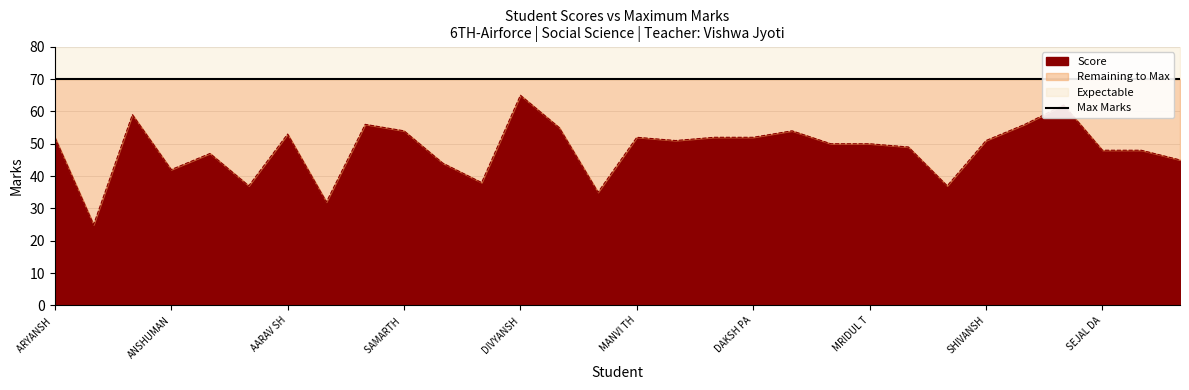

Count the number of categories in the chart.

30